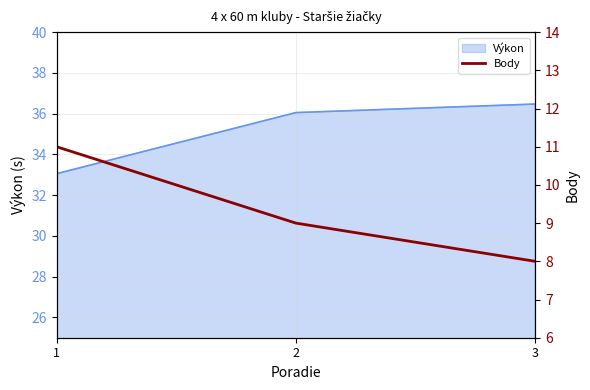

What is the maximum value for Výkon?

36.5